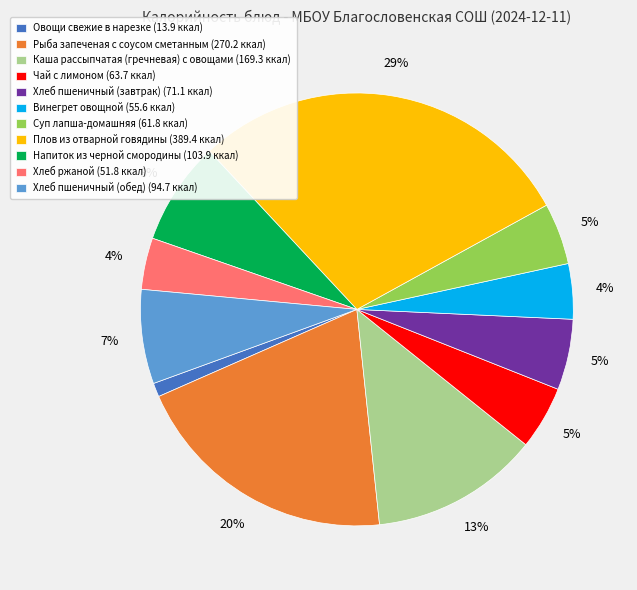

Is the sum of Плов из отварной говядины (389.4 ккал) and Напиток из черной смородины (103.9 ккал) greater than half?

No